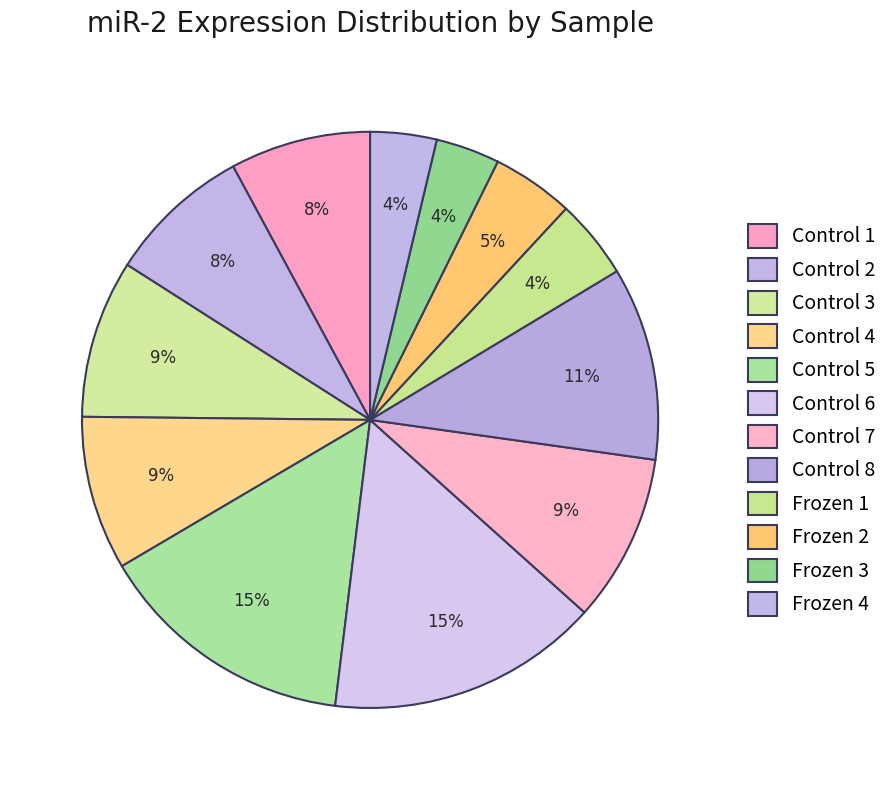

Does Control 5 represent more than half of the total?

No